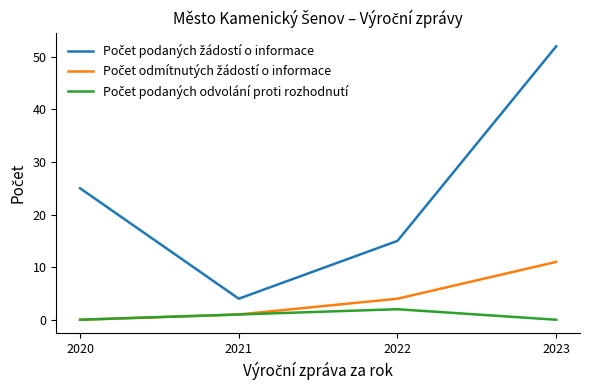

What is the total value across all series at 2022?

21